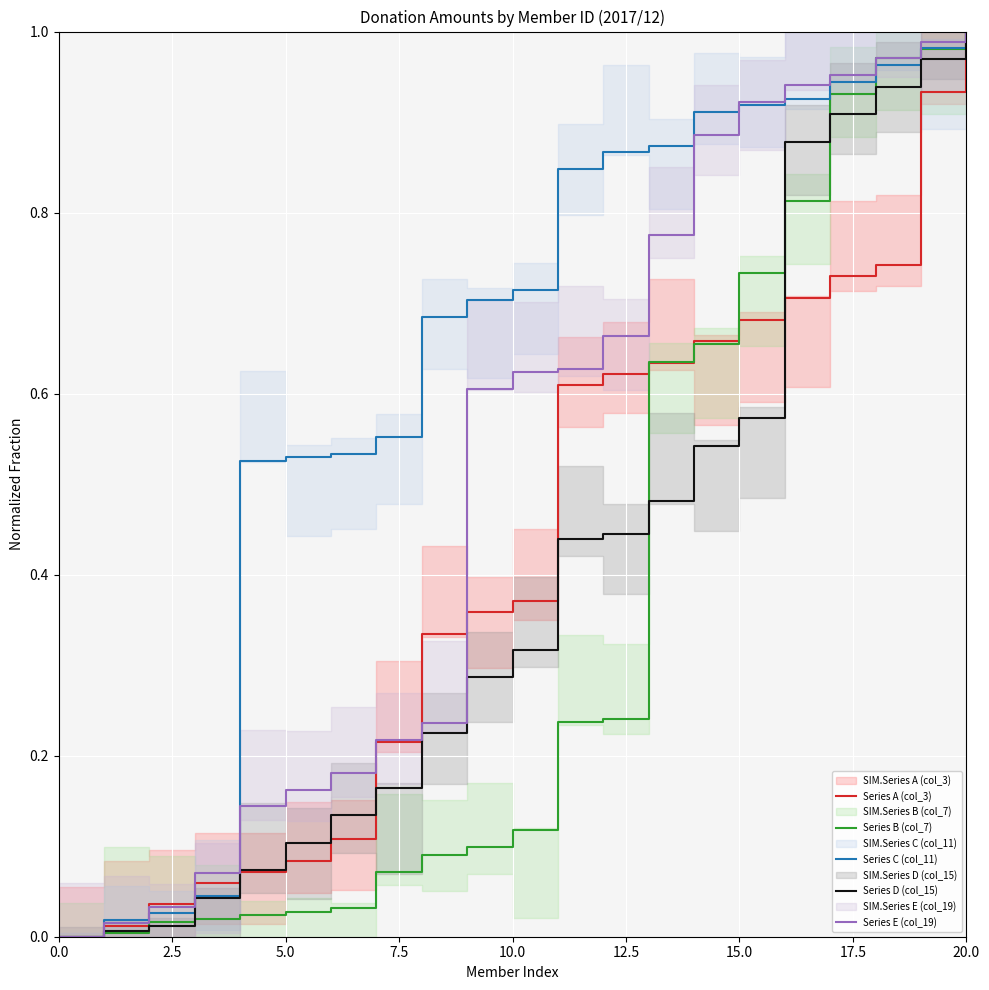

True or false: Series A (col_3) has more than 2 interior local peaks.

False